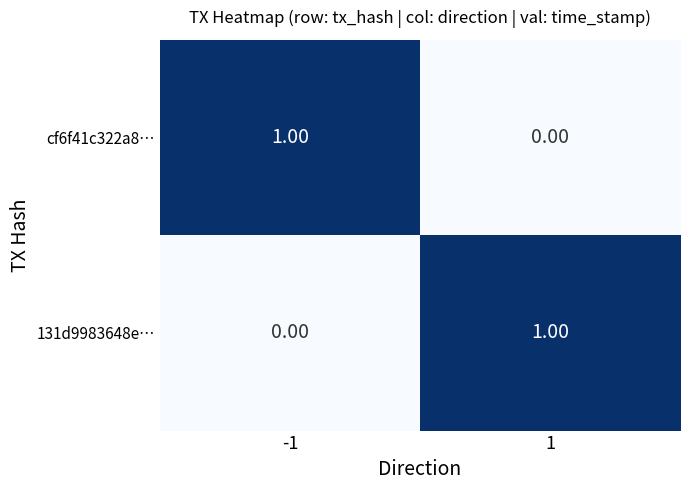

At 1, list the series in order from largest to smallest.

131d9983648e…, cf6f41c322a8…